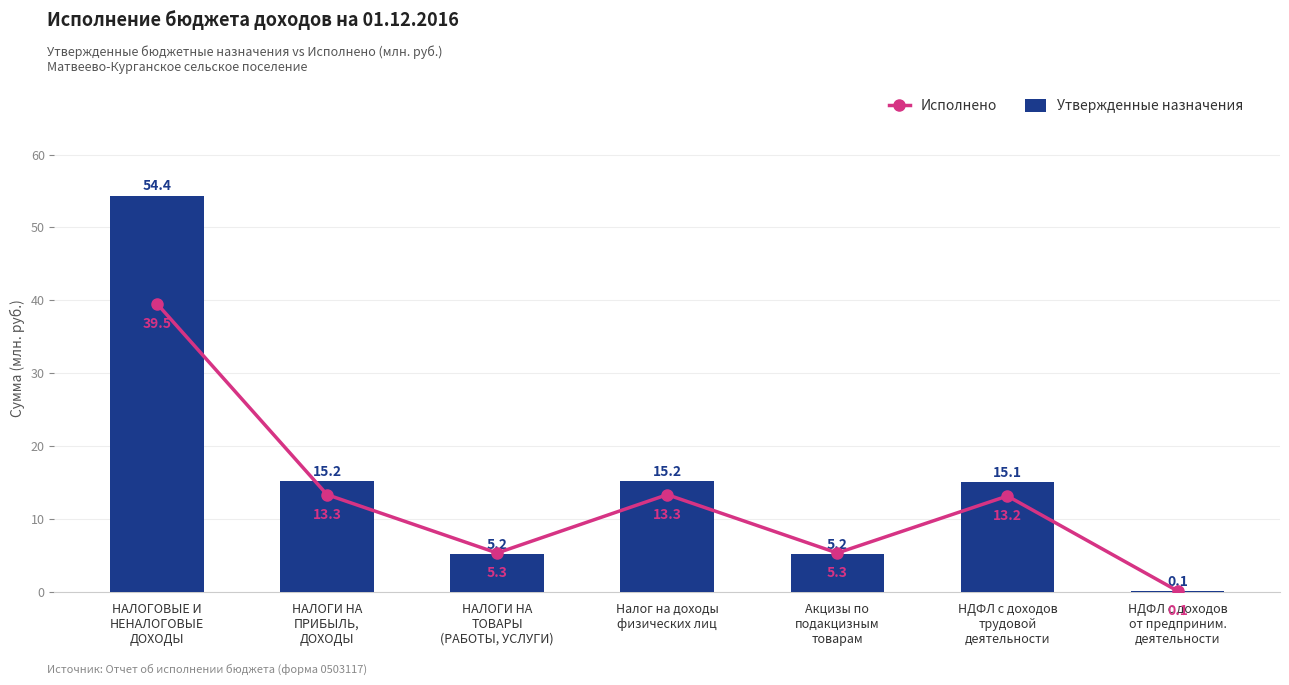

Which series has the largest total across all categories?

Утвержденные назначения